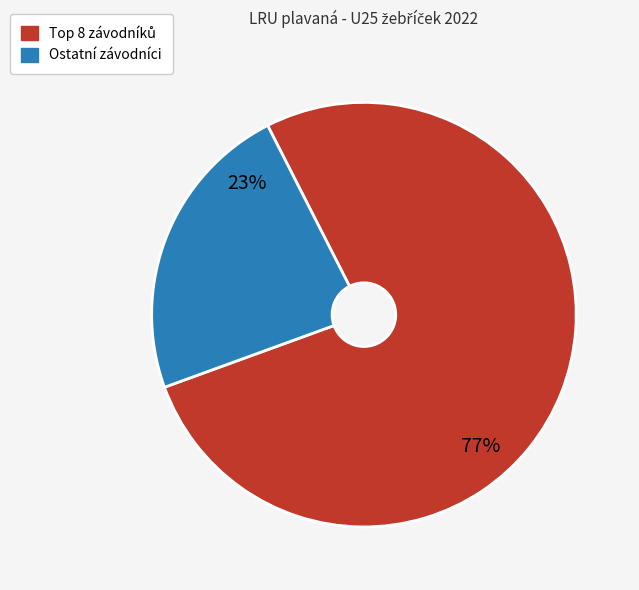

Is there any slice that represents more than half of the pie?

Yes